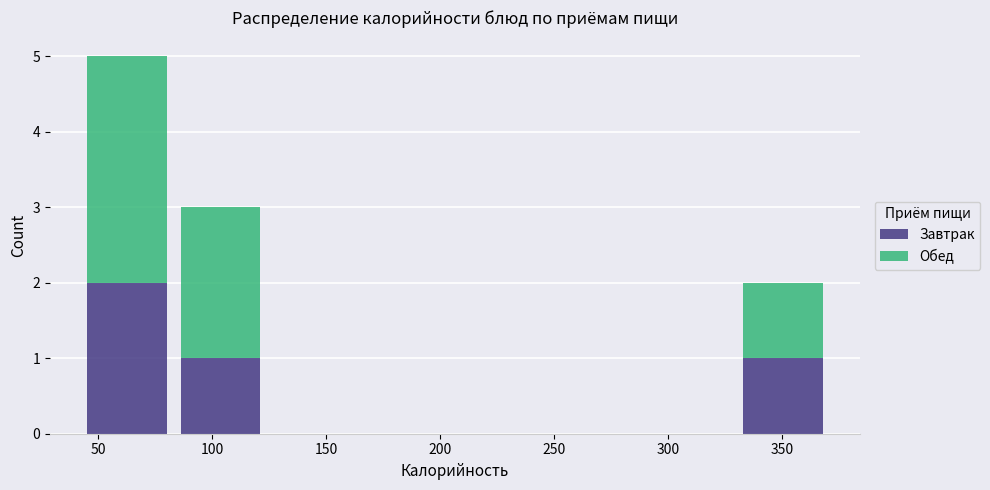

Reading left to right, transcribe this chart: for each stacked bar, give the range it covers on the x-axis and its total height. Neither the bar edges nor the heights are printed on the chart, so give them approximately, as read against the axes.

40 to 85: 5
85 to 125: 3
125 to 165: 0
165 to 205: 0
205 to 250: 0
250 to 290: 0
290 to 330: 0
330 to 370: 2